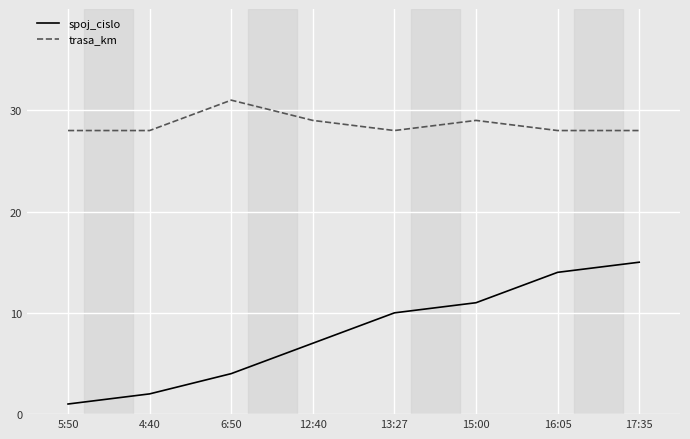

What is the maximum value for trasa_km?

31